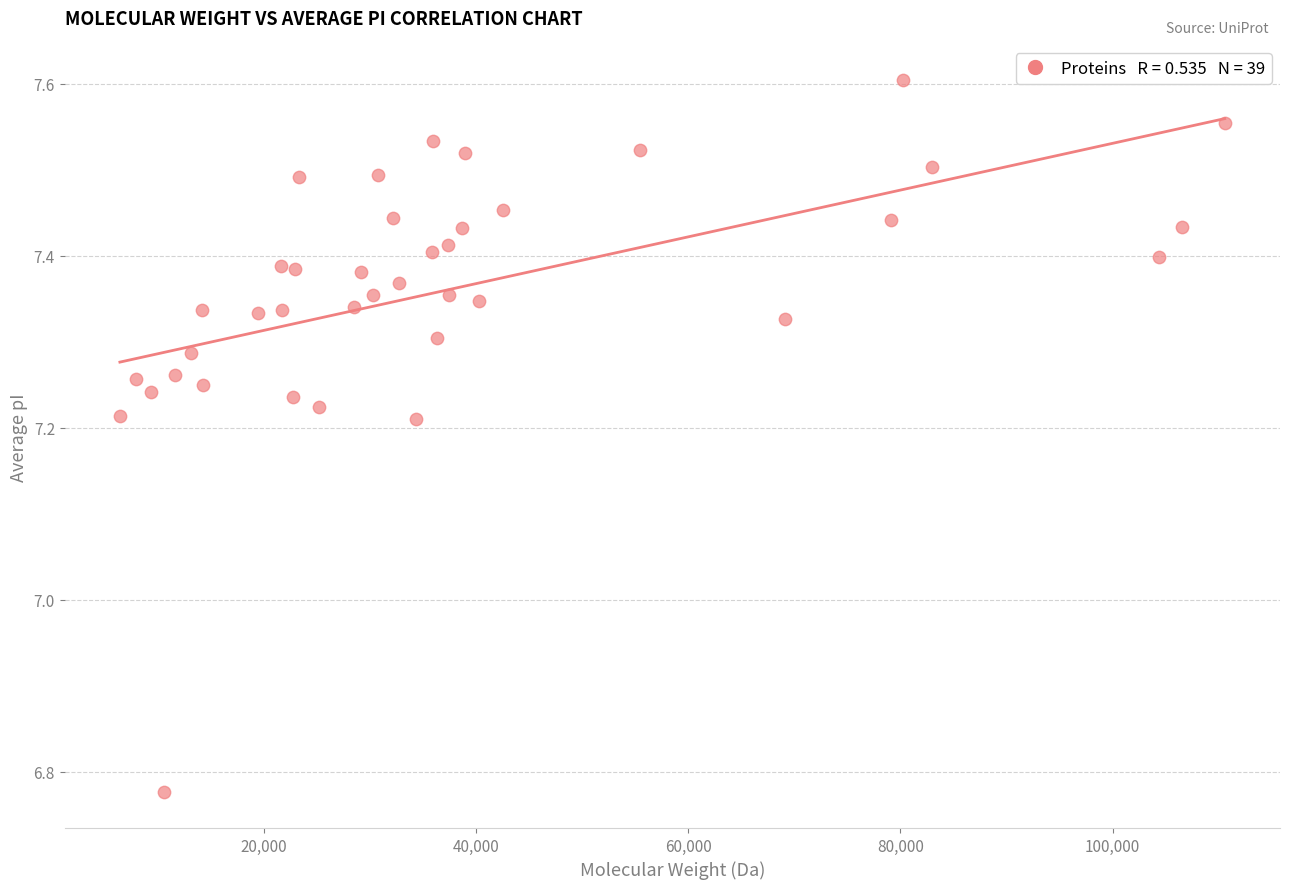

What is the range of X values (max minus min)?

104116.4